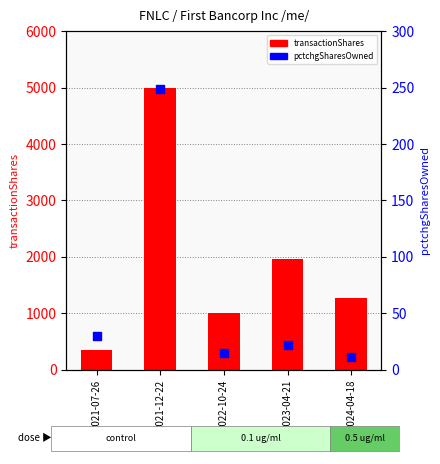

At how many categories does at least one series exceed 40?

5